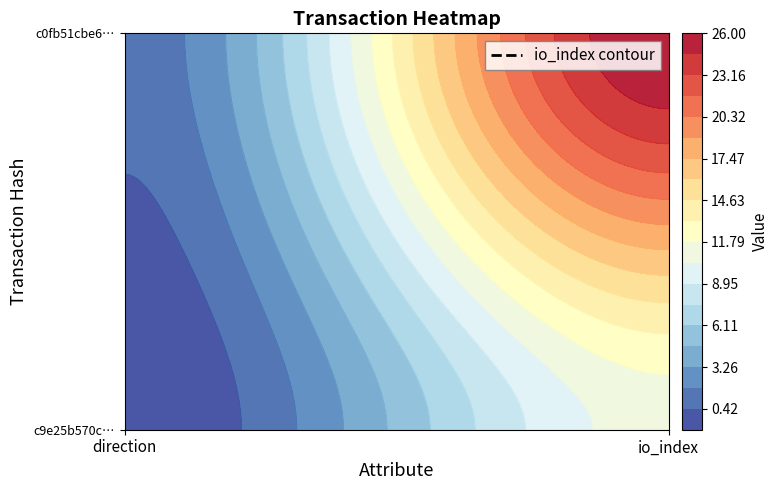

How many values in the c9e25b570c8c24c6f3c28af79ac69999a7f960b series are below 11?

1